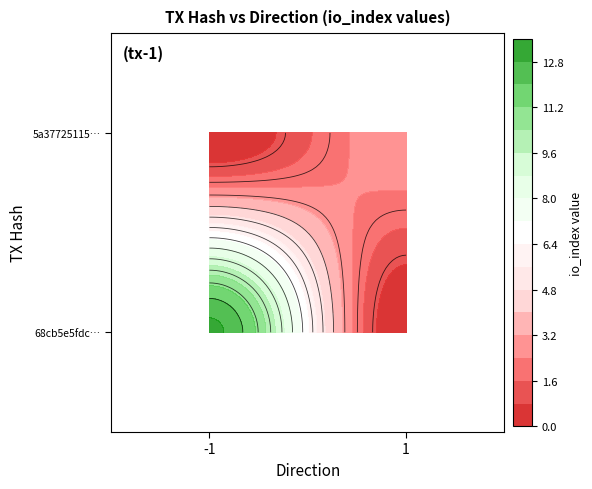

Reading left to right, what are all the values shown in this chart?

68cb5e5fdc26989c8d5236d97ce7e006b8f8ef7: -1	13
5a37725115899e47d9b3c3ade282c83f2a0a7e8: 1	3